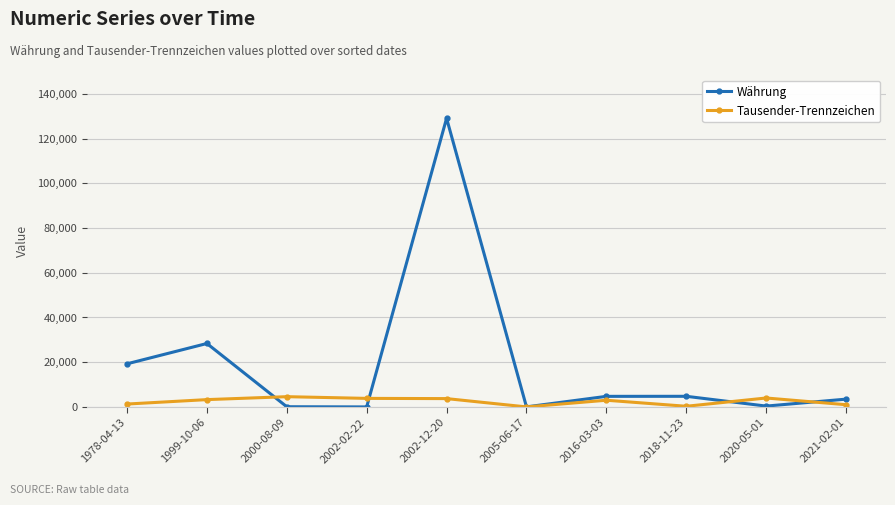

True or false: Tausender-Trennzeichen has more than 2 interior local peaks.

True